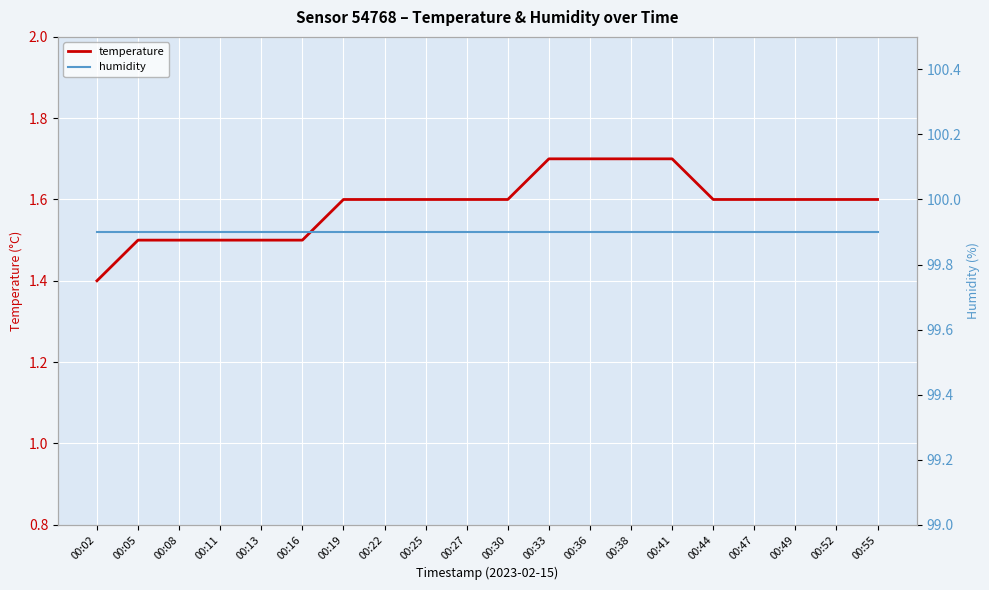

Which series changed the most between 00:30 and 00:33?

temperature